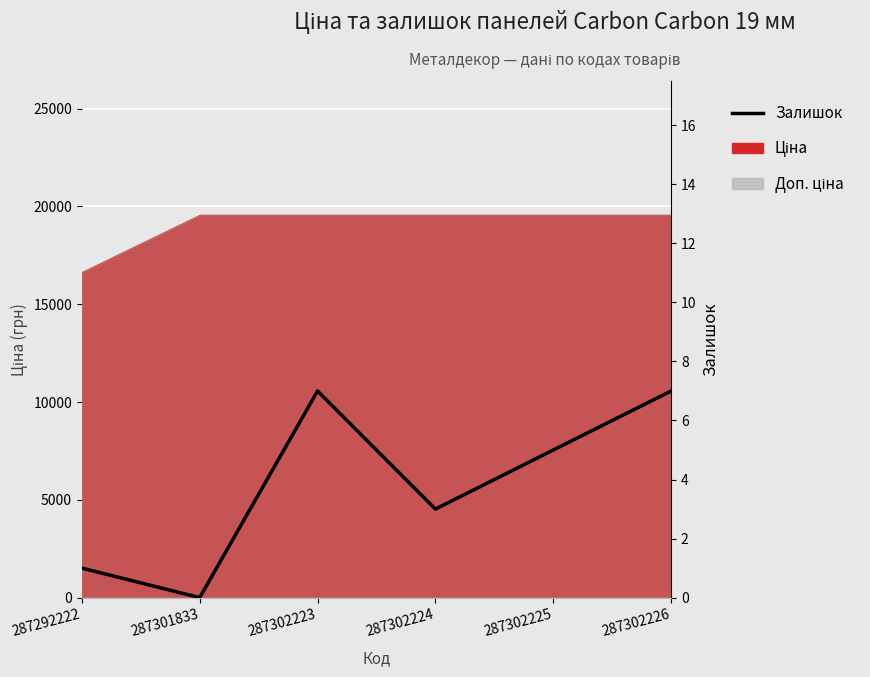

Which has a higher value, 287292222 or 287302224?

287302224